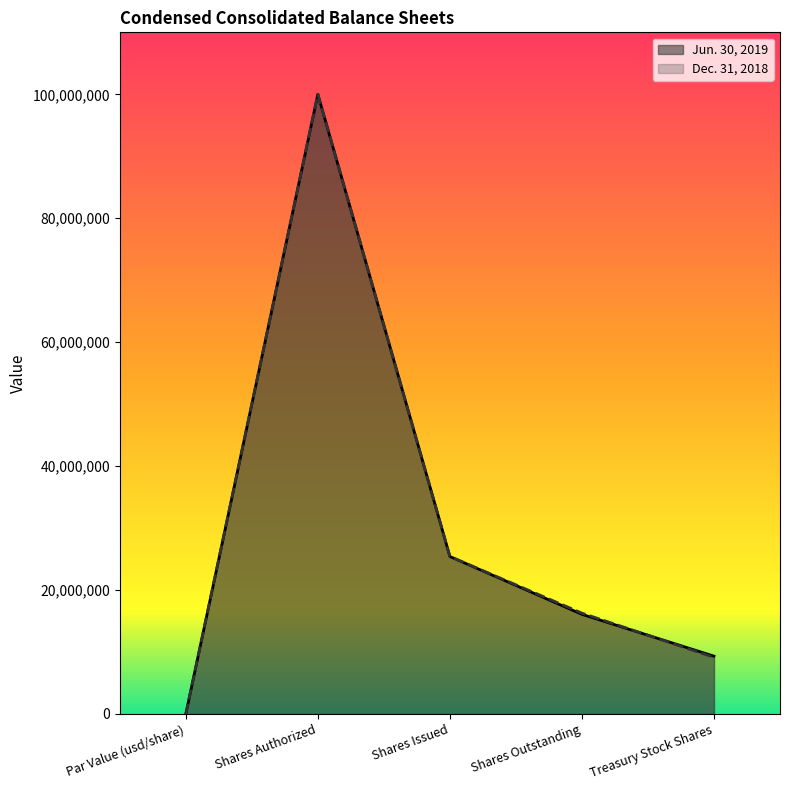

Read the Dec. 31, 2018 value at Treasury Stock Shares, to the nearest 10.

9137000